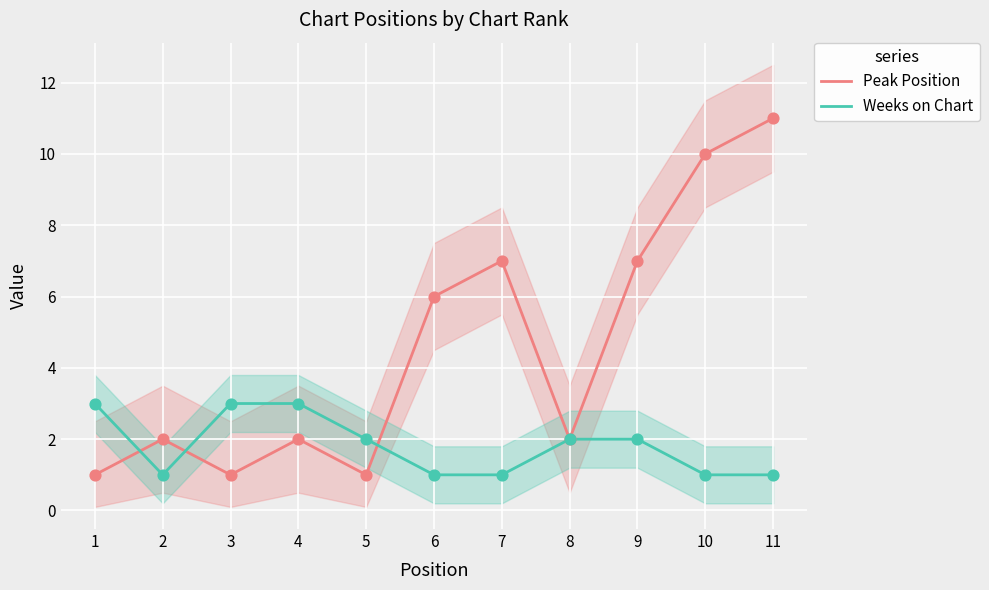

At how many categories does at least one series exceed 9?

2